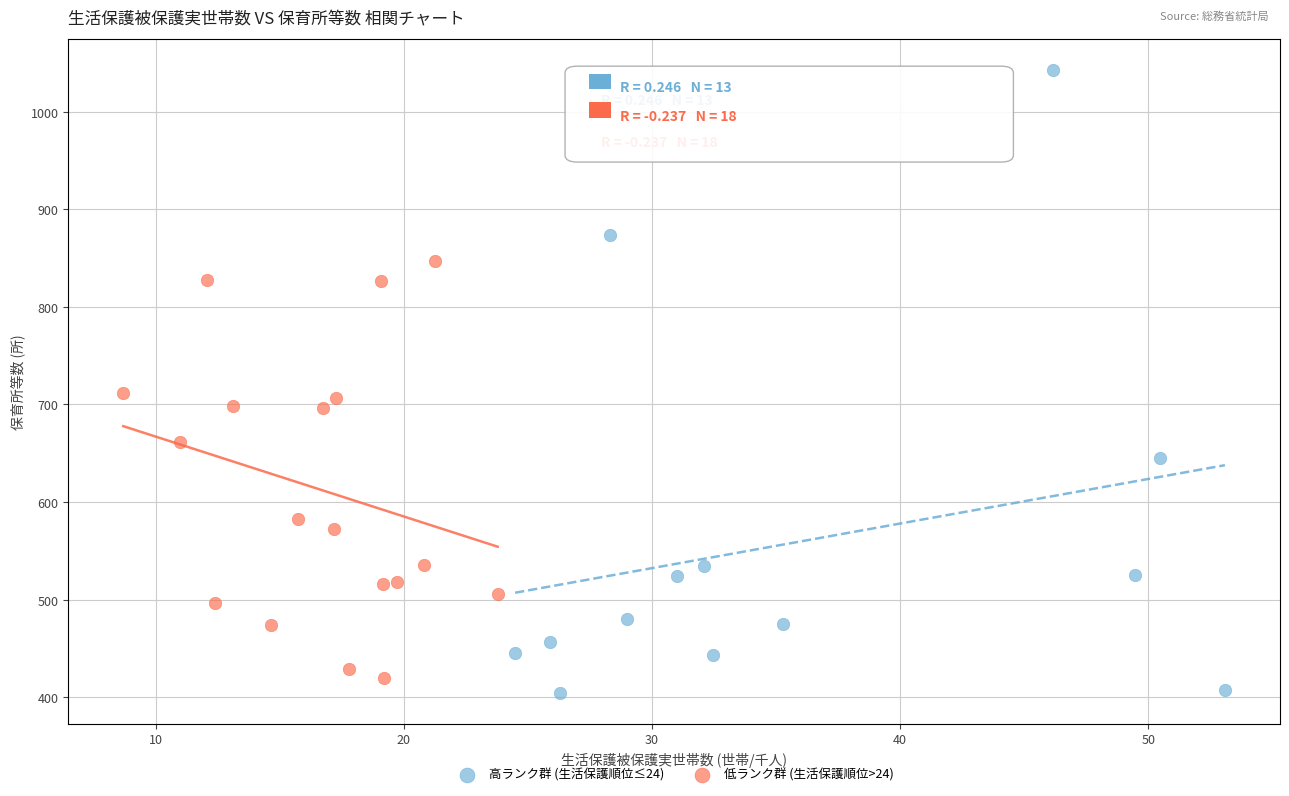

Which series contains the highest Y value?

高ランク群 (生活保護順位≤24)